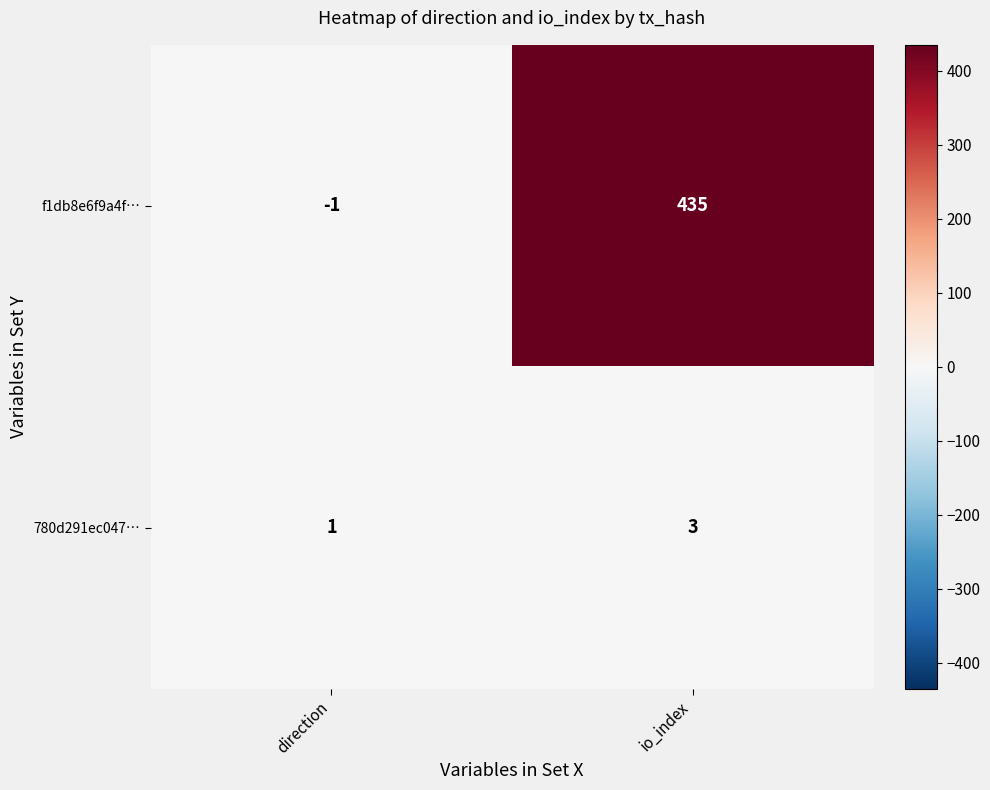

Reading left to right, what are all the values shown in this chart?

f1db8e6f9a4f…: -1	435
780d291ec047…: 1	3